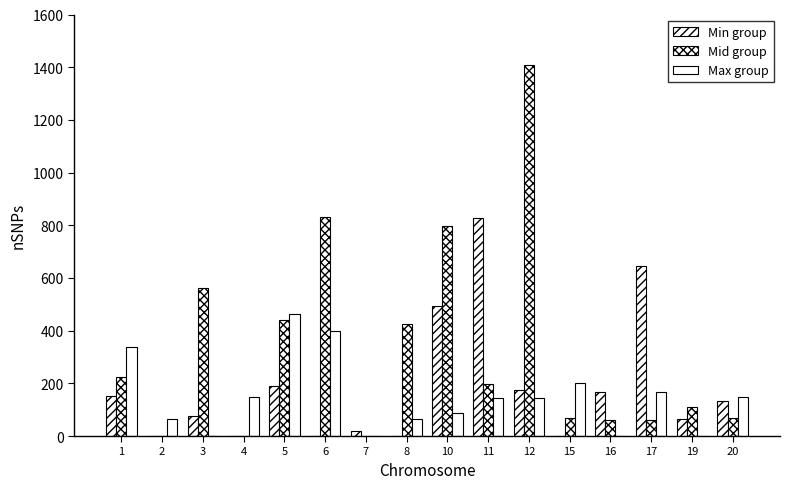

Reading left to right, extract all data points from this chart.

Min group: 1=152.0	2=0.0	3=76.0	4=0.0	5=188.5	6=0.0	7=20.0	8=0.0	10=494.0	11=828.0	12=174.0	15=0.0	16=168.0	17=646.0	19=66.0	20=133.0
Mid group: 1=224.5	2=0.0	3=561.0	4=0.0	5=442.0	6=832.0	7=0.0	8=425.0	10=796.0	11=196.0	12=1410.0	15=70.0	16=60.0	17=59.0	19=112.0	20=69.0
Max group: 1=338.0	2=66.0	3=0.0	4=150.0	5=464.0	6=398.0	7=0.0	8=65.0	10=86.0	11=145.0	12=145.0	15=200.0	16=0.0	17=169.0	19=0.0	20=147.0